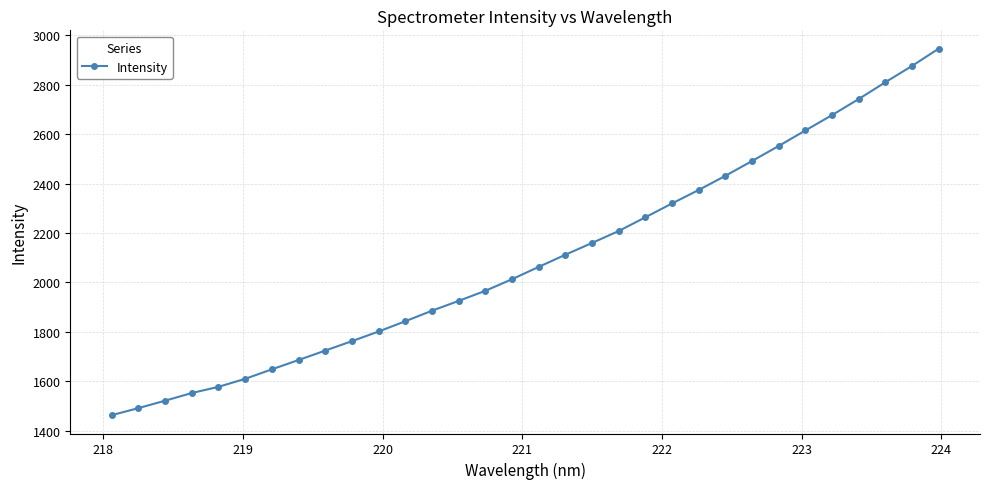

What is the minimum value shown in the chart?

1462.9